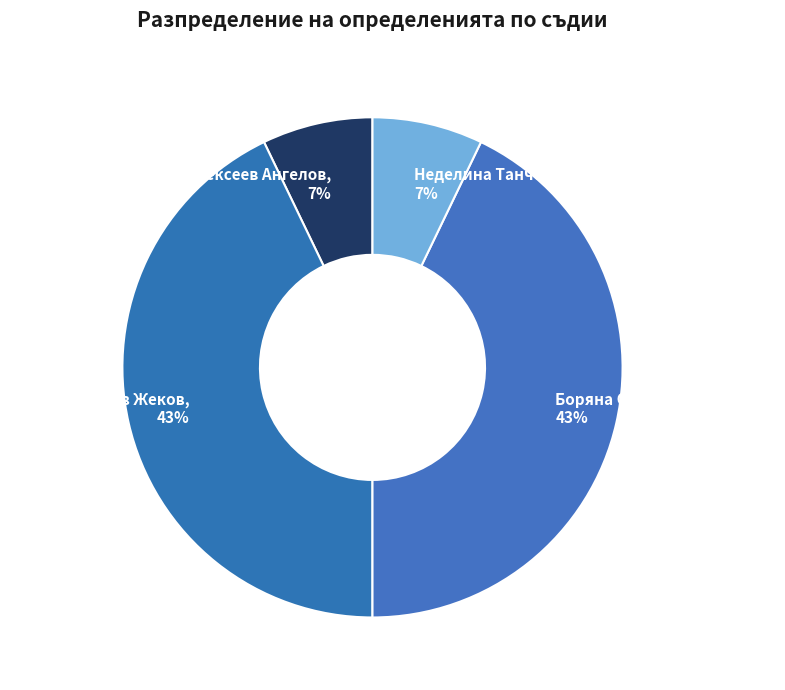

To the nearest percent, what portion does Неделина Танчева Минчева represent?

7%